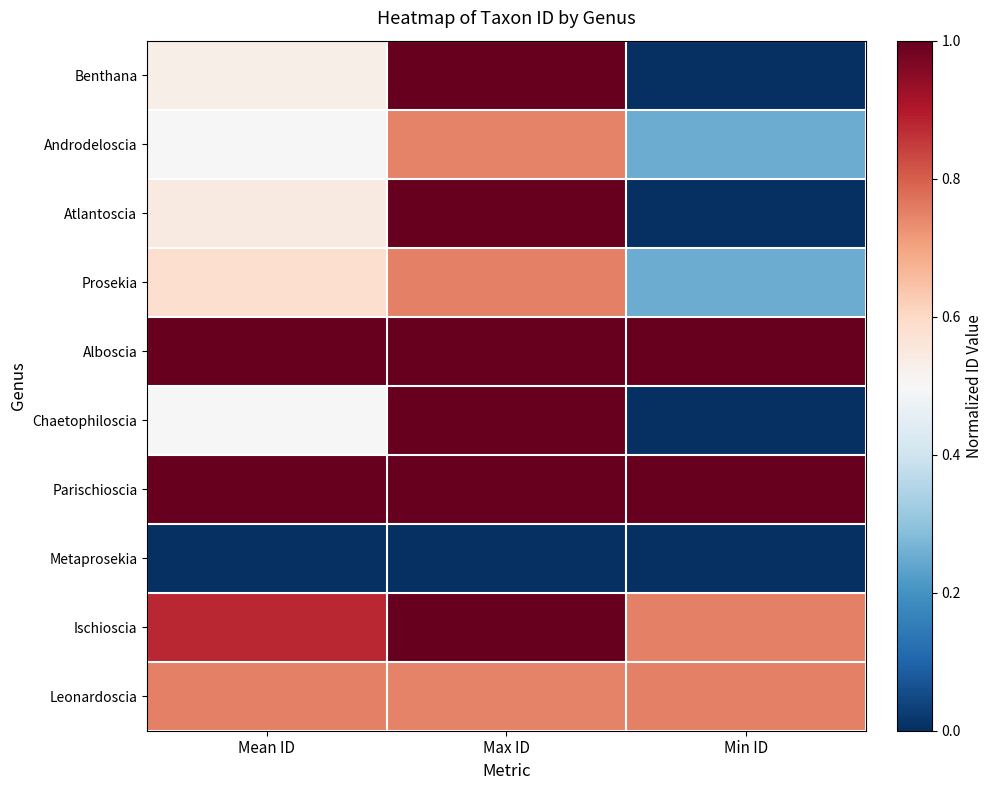

At Mean ID, list the series in order from largest to smallest.

Alboscia, Parischioscia, Ischioscia, Leonardoscia, Prosekia, Atlantoscia, Benthana, Androdeloscia, Chaetophiloscia, Metaprosekia